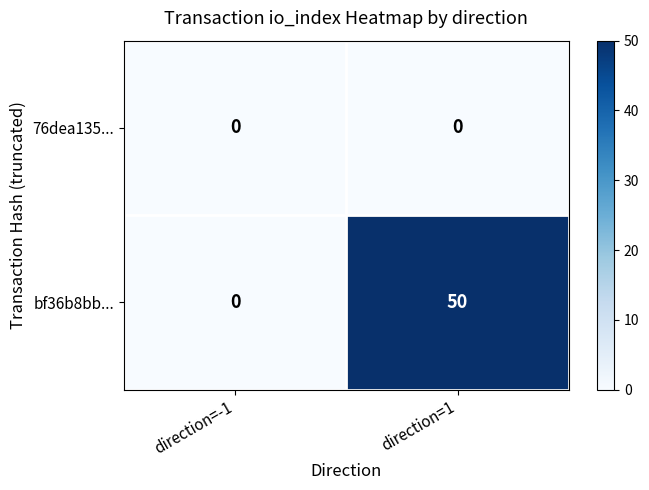

How many data points does each series have?

2